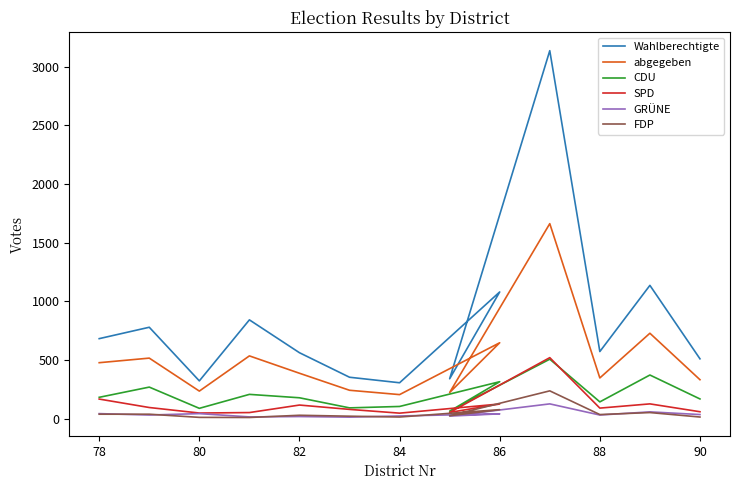

What is the difference between the maximum and second lowest values in the Wahlberechtigte series?

2814